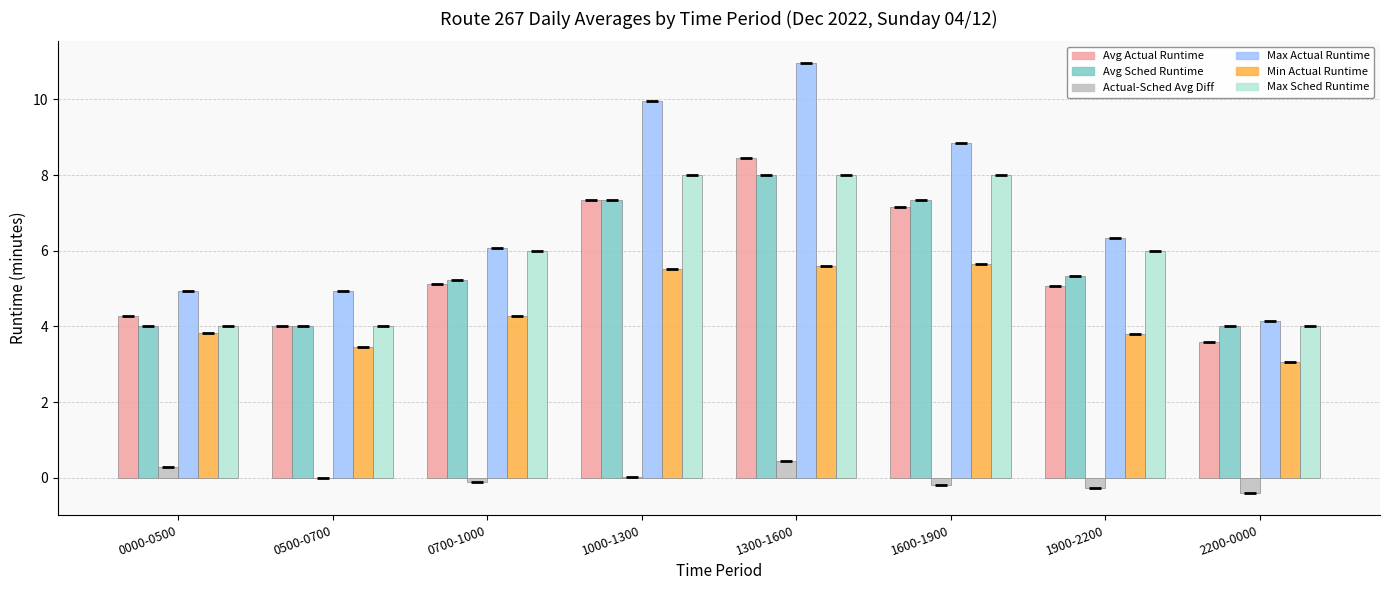

How many values in the Avg Actual Runtime series exceed 5?

5